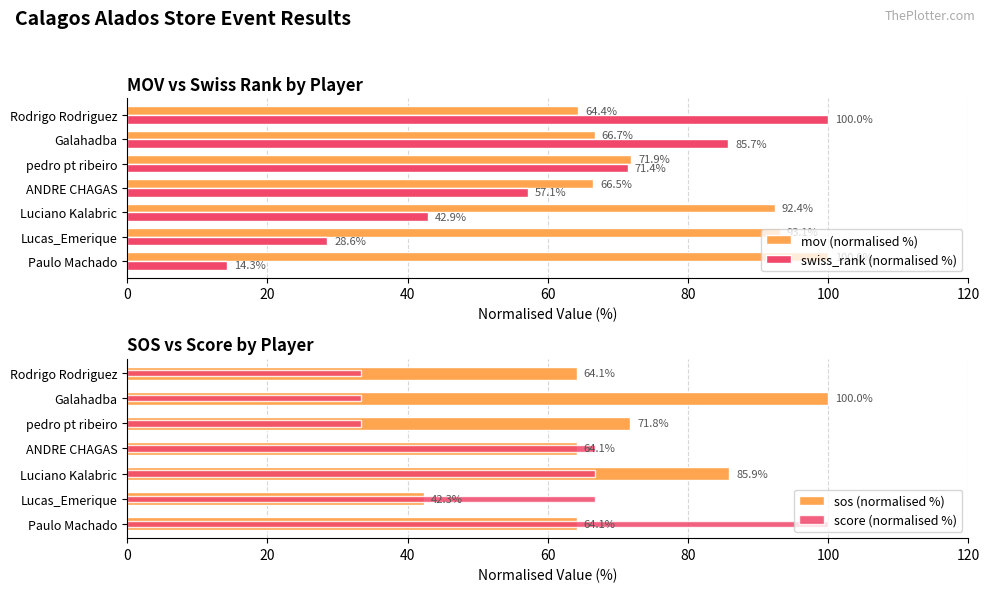

Which series changed the most between 20 and 120?

swiss_rank (normalised %)